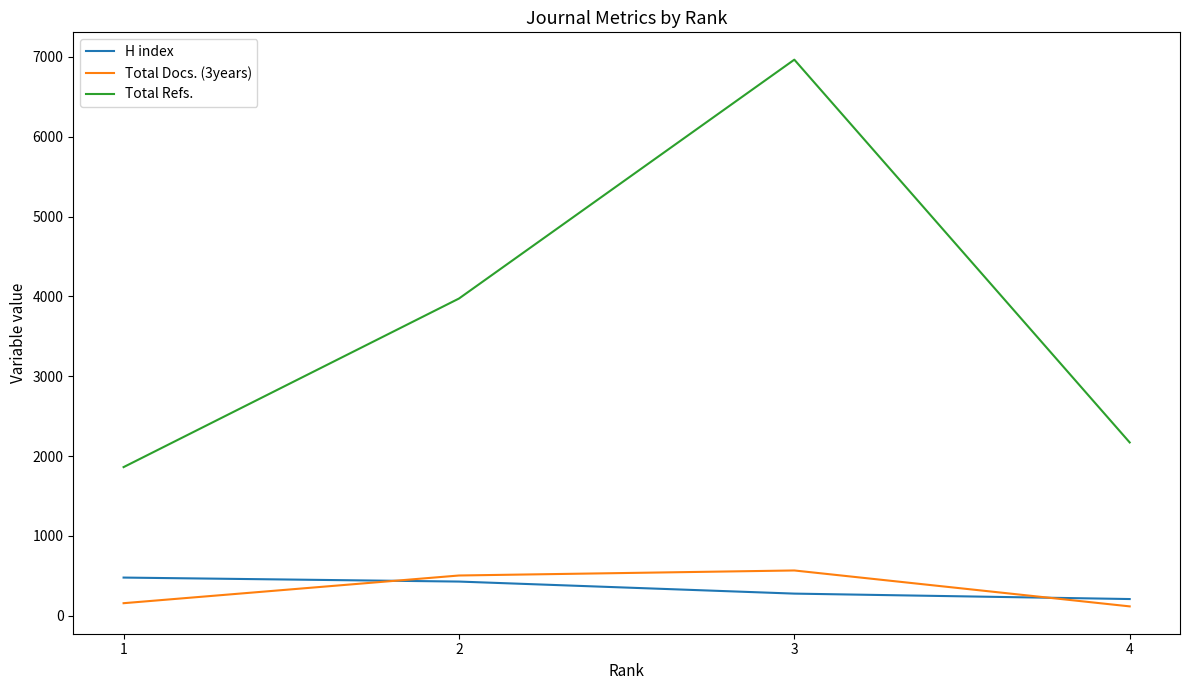

The H index series shows 427 at 2. True or false?

True